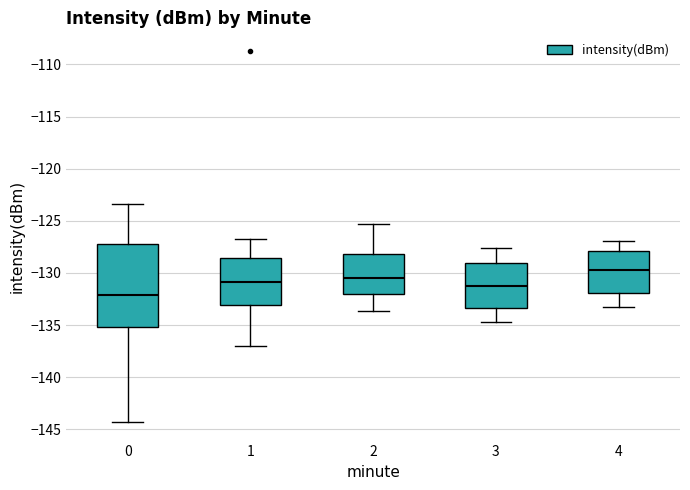

Reading left to right, read every box against the y-axis: the position of its median line, the range the box covers, and the ends of its whiskers. The values are not printed on the chart, so give them approximately, as read against the axis.

0: median -132.0, box -135.0 to -127.0, whiskers -144.5 to -123.5
1: median -131.0, box -133.0 to -128.5, whiskers -137.0 to -126.5
2: median -130.5, box -132.0 to -128.0, whiskers -133.5 to -125.5
3: median -131.5, box -133.5 to -129.0, whiskers -134.5 to -127.5
4: median -129.5, box -132.0 to -128.0, whiskers -133.5 to -127.0